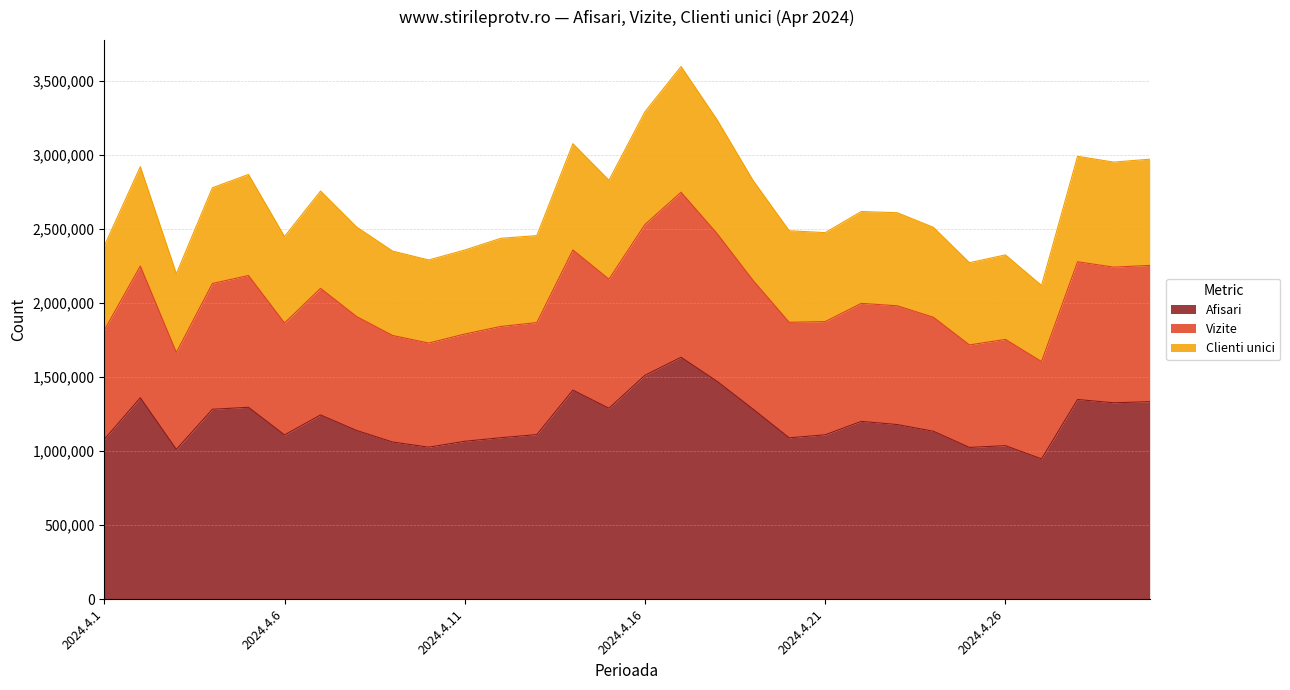

What is the minimum value for Afisari?

947663